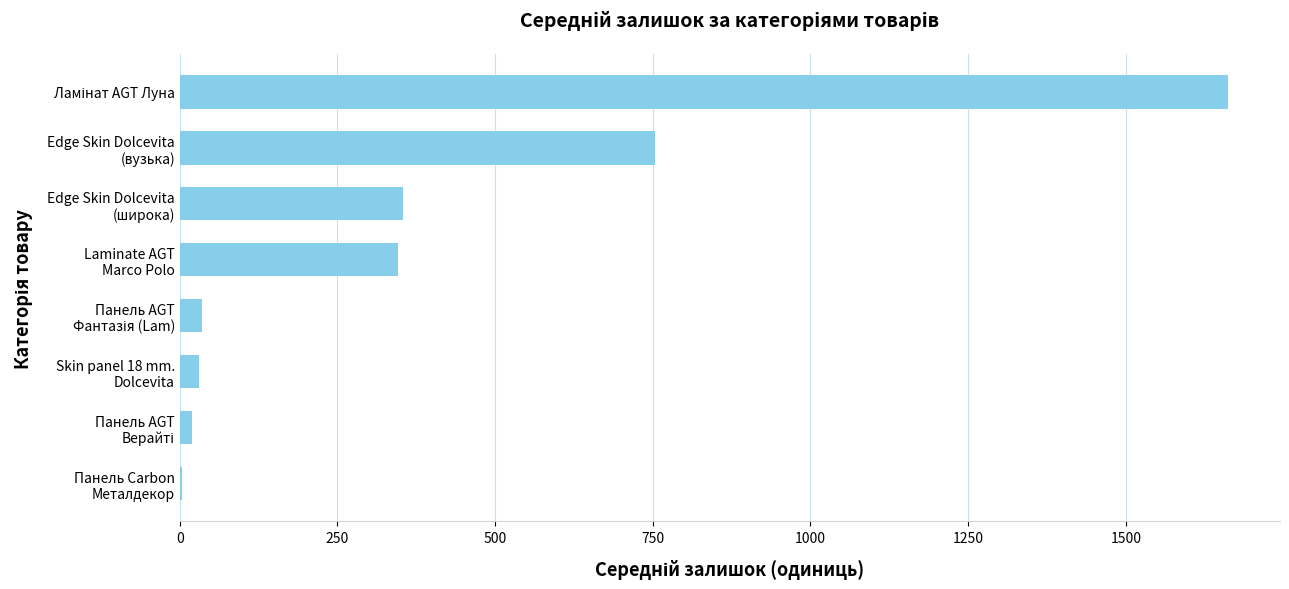

What is the sum of all values?

3203.1